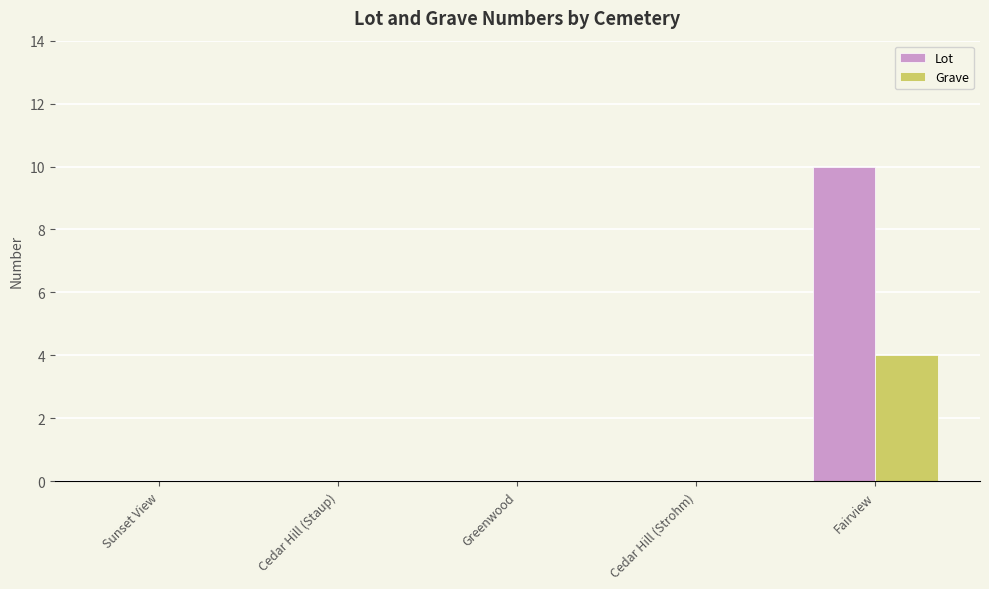

How many distinct data groups are displayed?

2